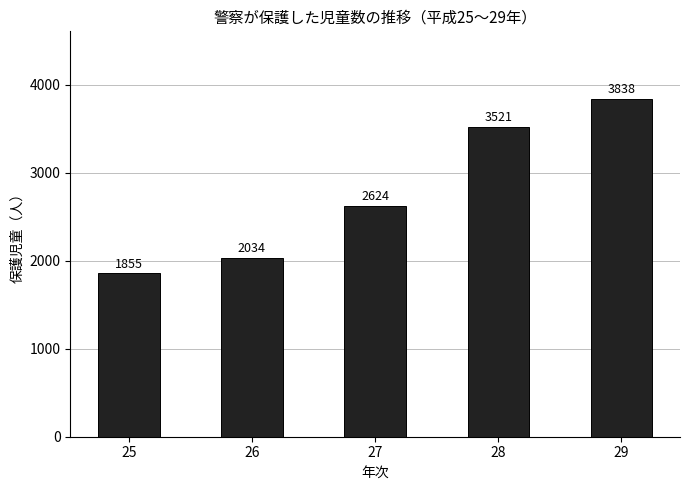

Where is the data nearest to the value 2846?

27